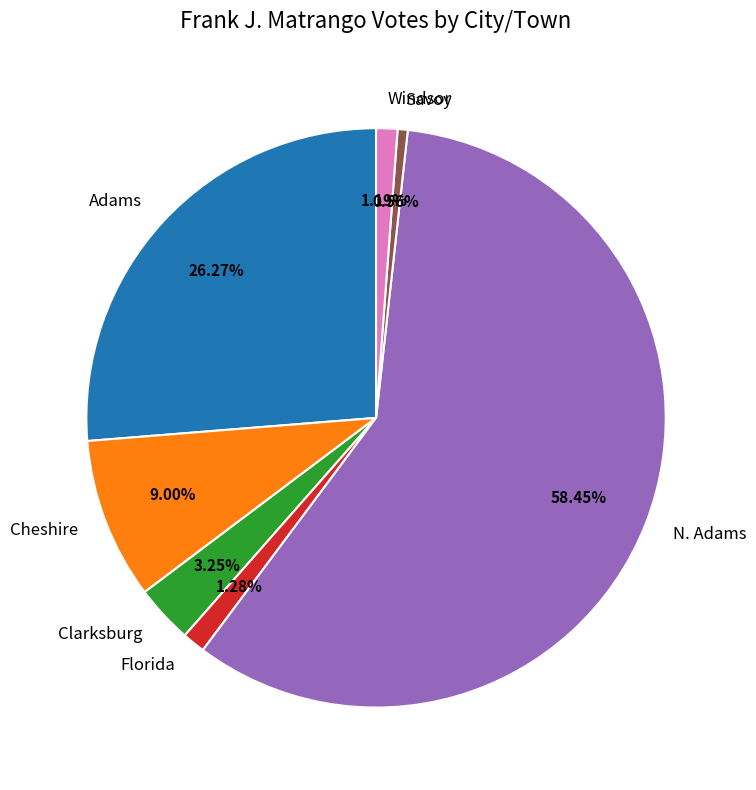

How many slices are in this pie chart?

7